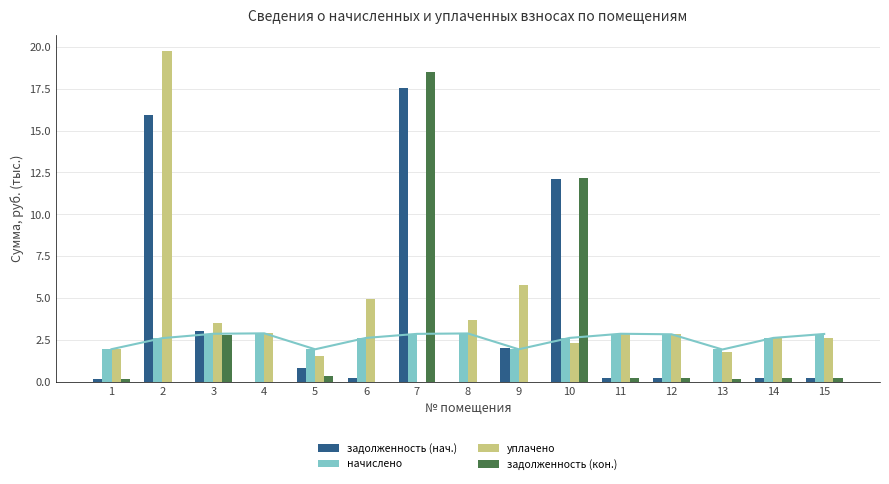

At which category is the sum across all series the highest?

7